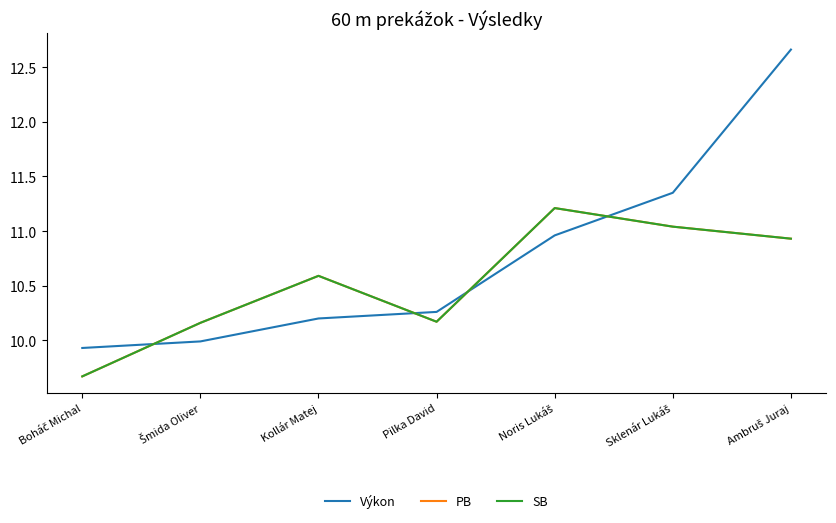

What is the difference between the maximum and minimum values in the SB series?

1.5